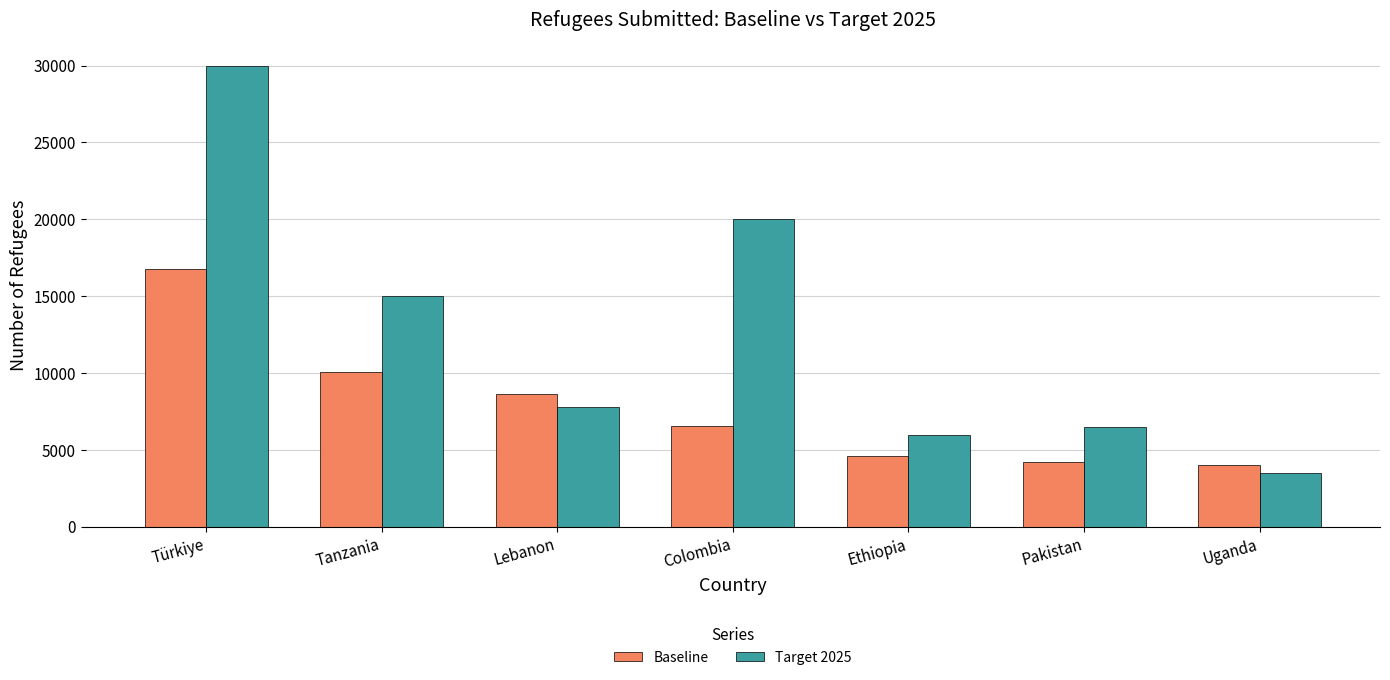

What are all the series names shown in the legend?

Baseline, Target 2025